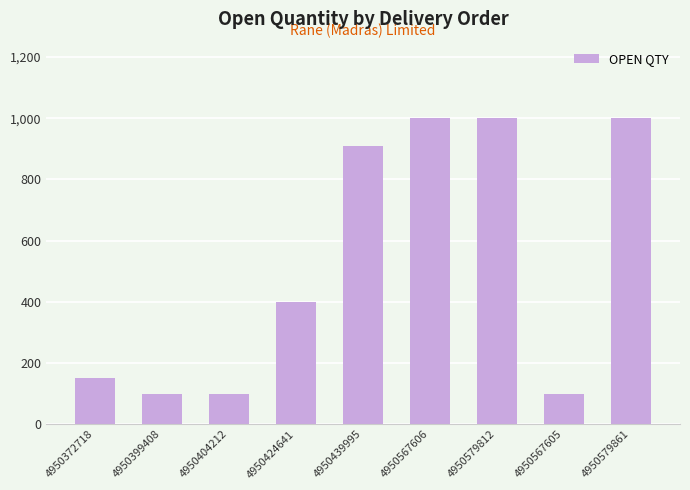

The chart shows a value of 1682 at 4950579812. True or false?

False